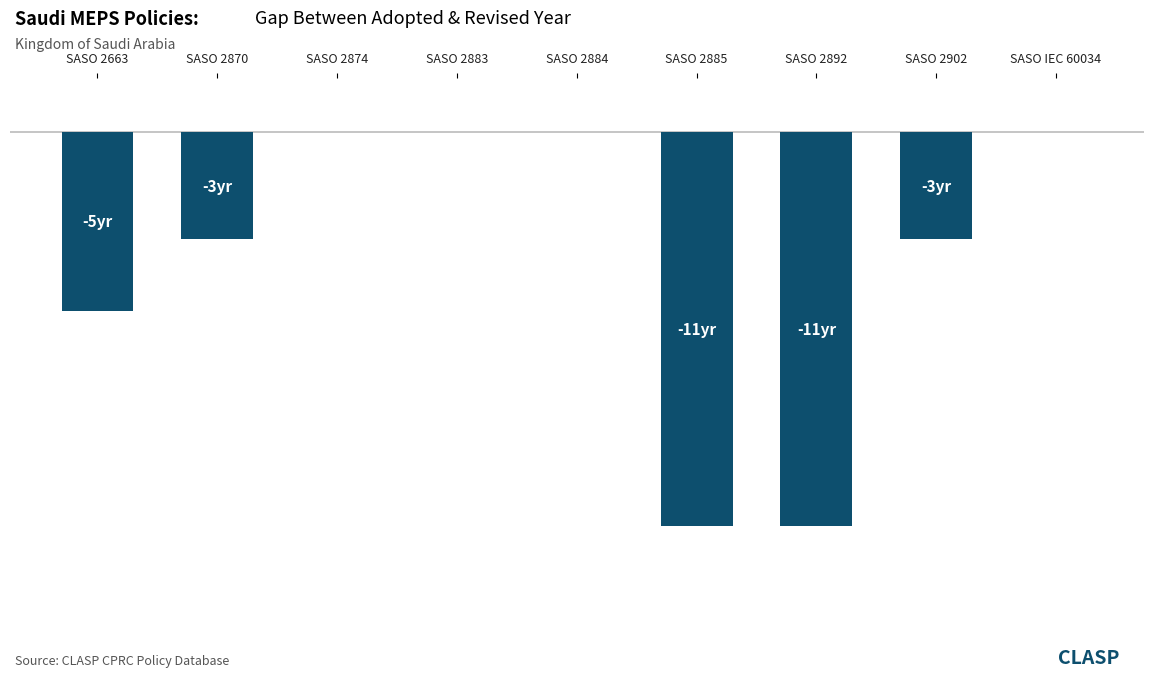

Where is the data nearest to the value -5?

SASO 2663